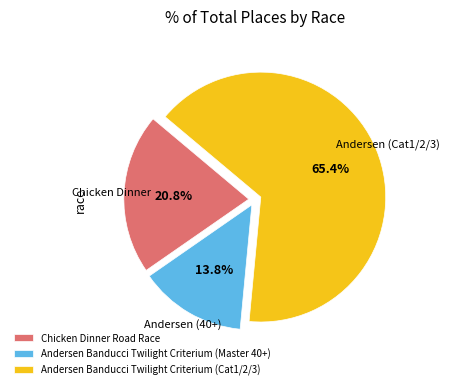

How many slices are in this pie chart?

3